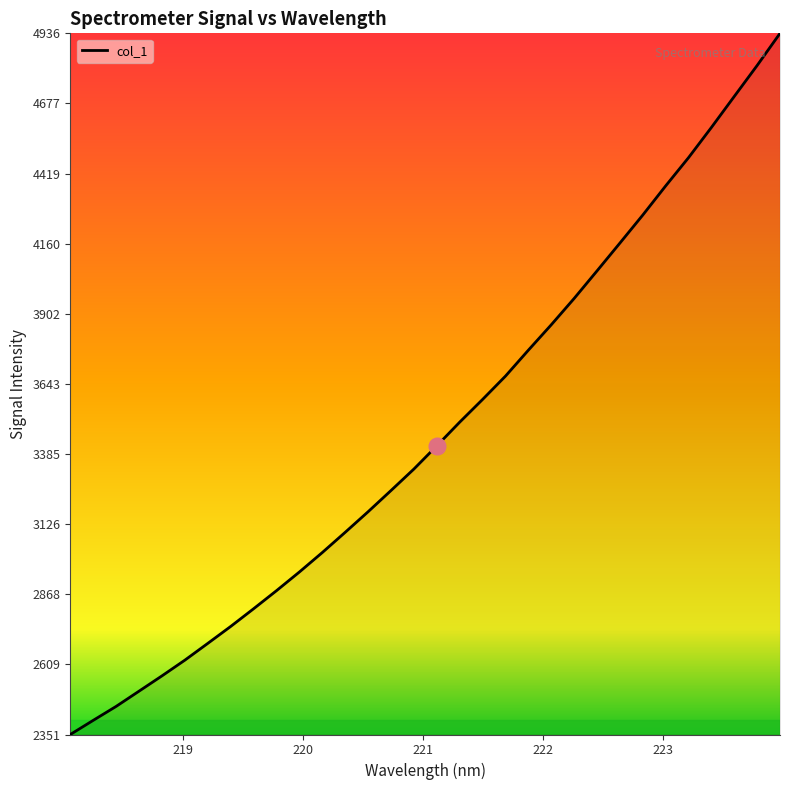

What is the difference between the maximum and minimum values?

2584.6